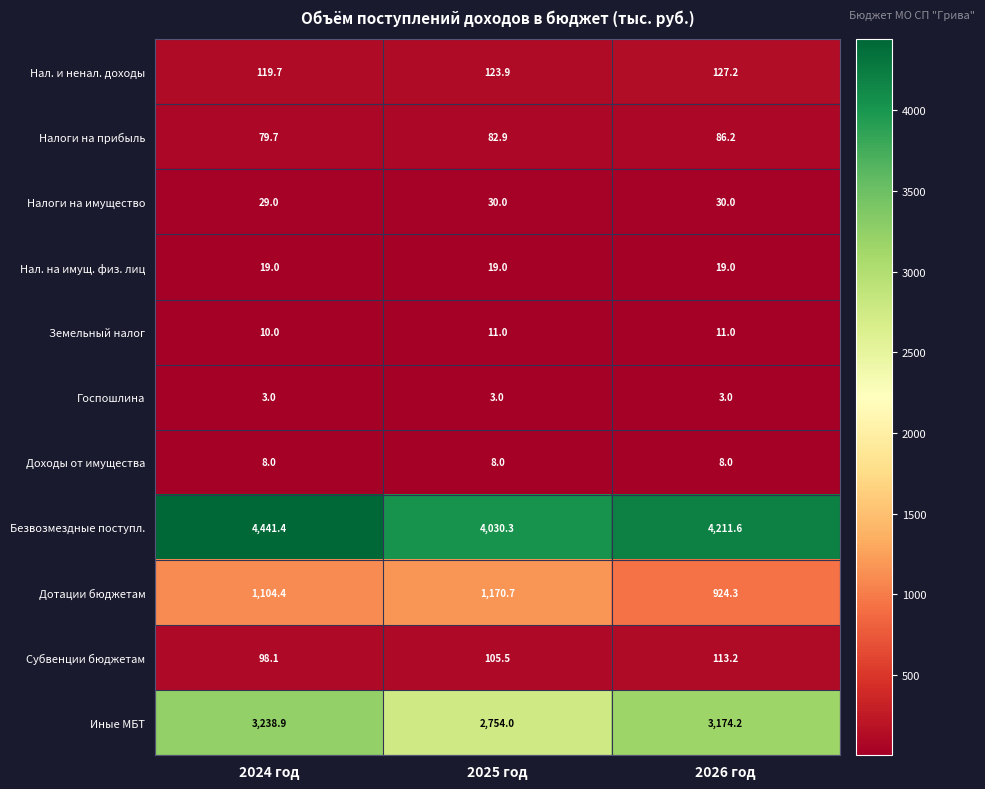

What is the maximum value shown in the chart?

4441.4